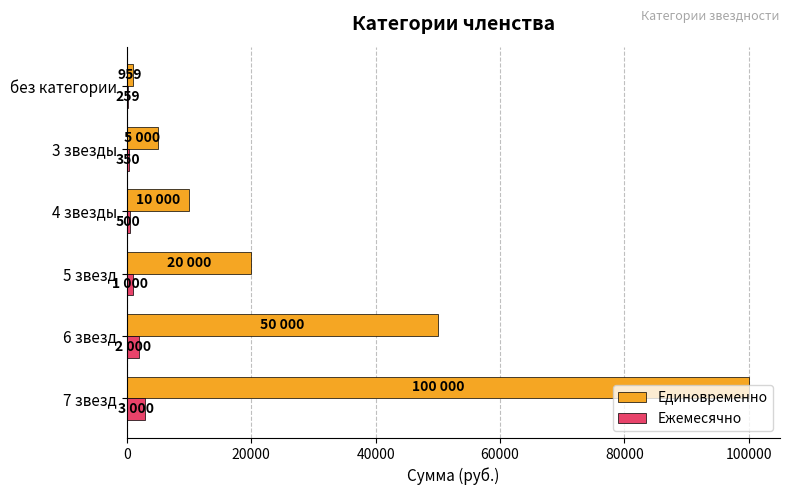

Between 5 звезд and без категории, which series saw the biggest shift?

Единовременно